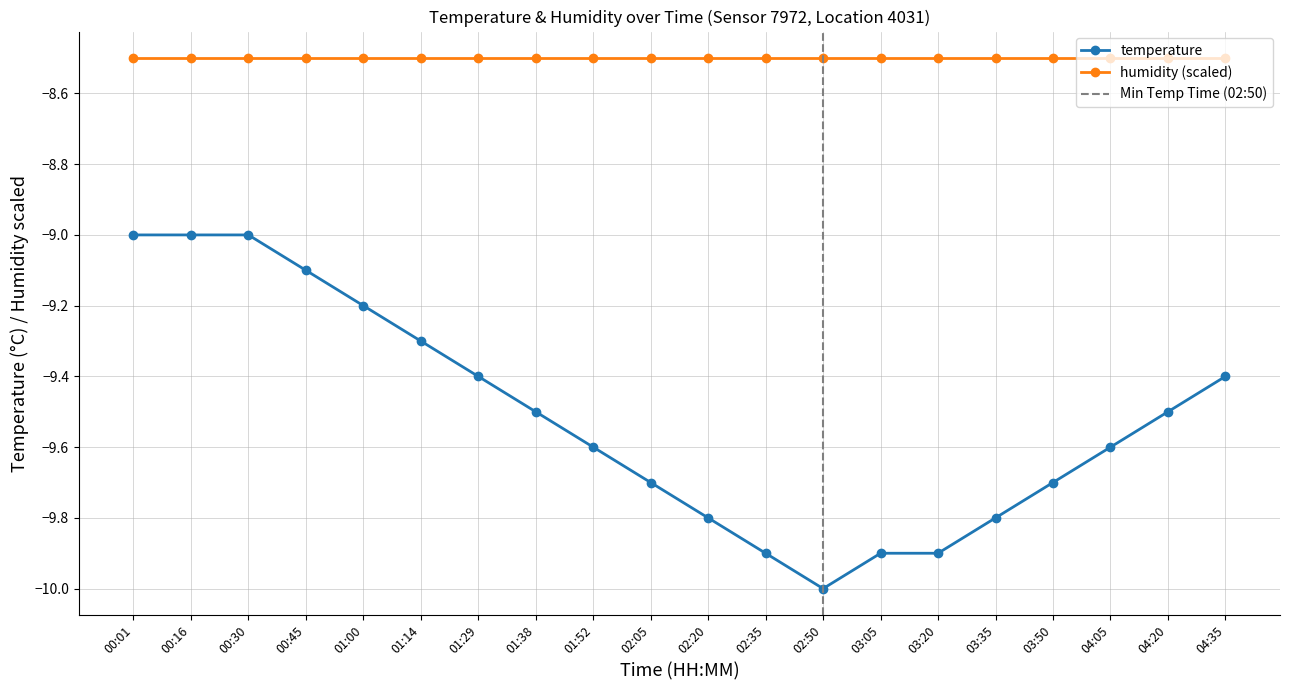

What is the difference between the maximum and minimum values?

1.0